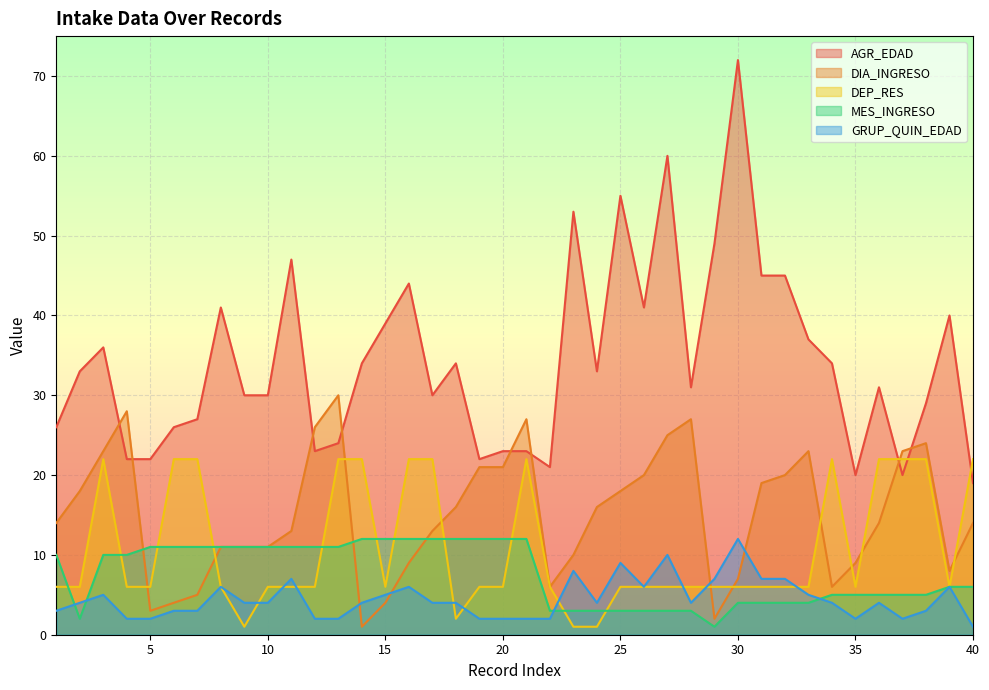

What value does the DIA_INGRESO series have at 15?

4